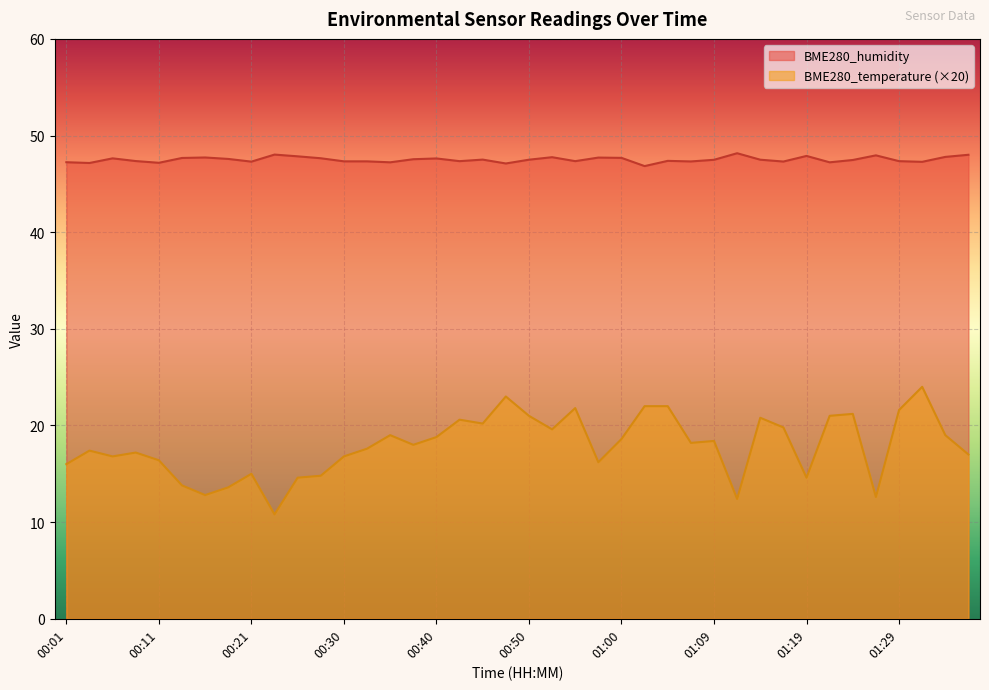

The value of BME280_temperature at 01:34 is 19.0. True or false?

True